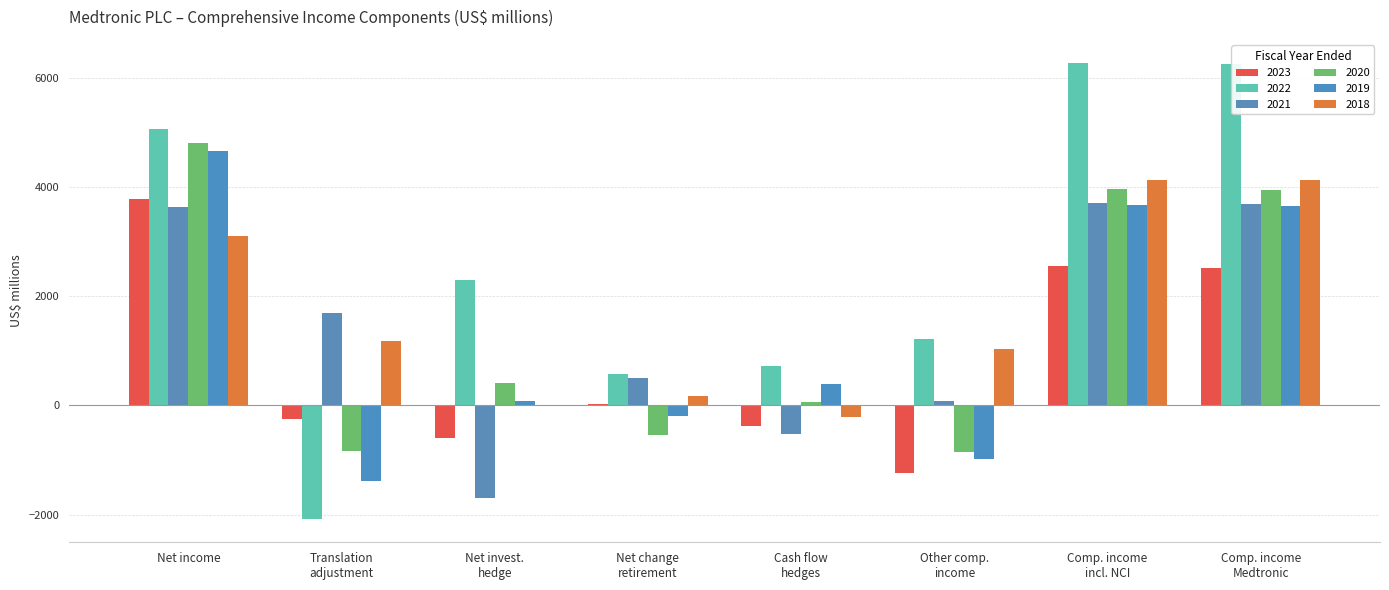

Are the bars horizontal?

No